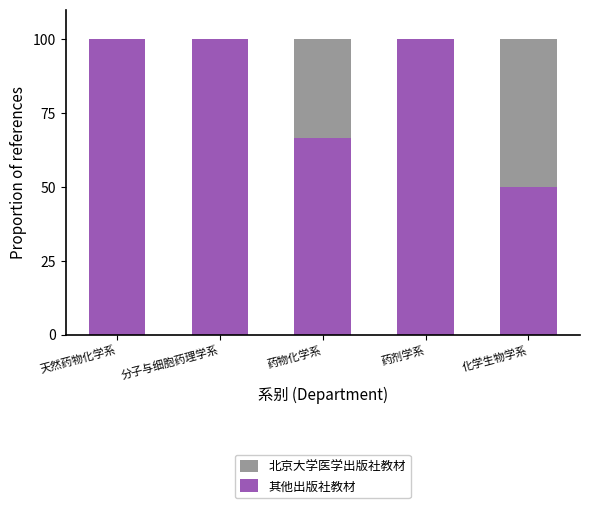

True or false: 其他出版社教材 has a value of 36.4 at 药物化学系.

False